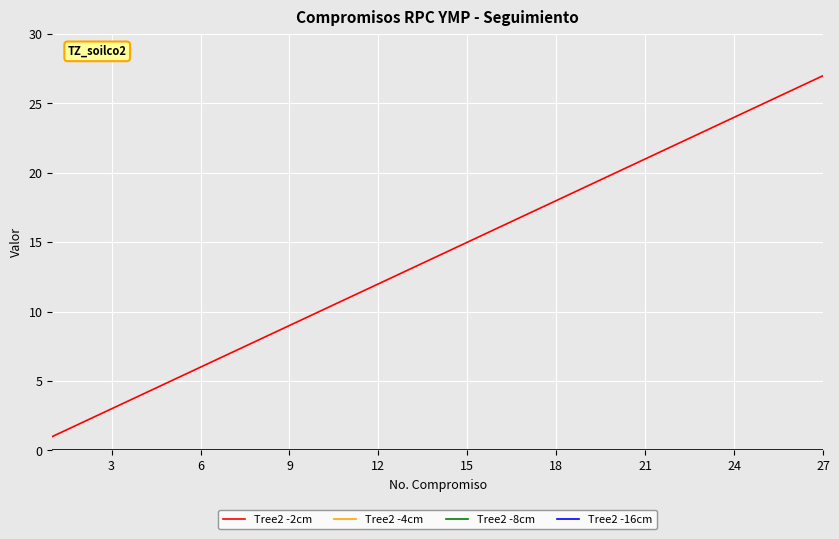

Reading right to left, transcribe all the data shown in this chart.

Tree2 -2cm: 27	26	25	24	23	22	21	20	19	18	17	16	15	14	13	12	11	10	9	8	7	6	5	4	3	2	1
Tree2 -4cm: 0	0	0	0	0	0	0	0	0	0	0	0	0	0	0	0	0	0	0	0	0	0	0	0	0	0	0
Tree2 -8cm: 0	0	0	0	0	0	0	0	0	0	0	0	0	0	0	0	0	0	0	0	0	0	0	0	0	0	0
Tree2 -16cm: 0	0	0	0	0	0	0	0	0	0	0	0	0	0	0	0	0	0	0	0	0	0	0	0	0	0	0